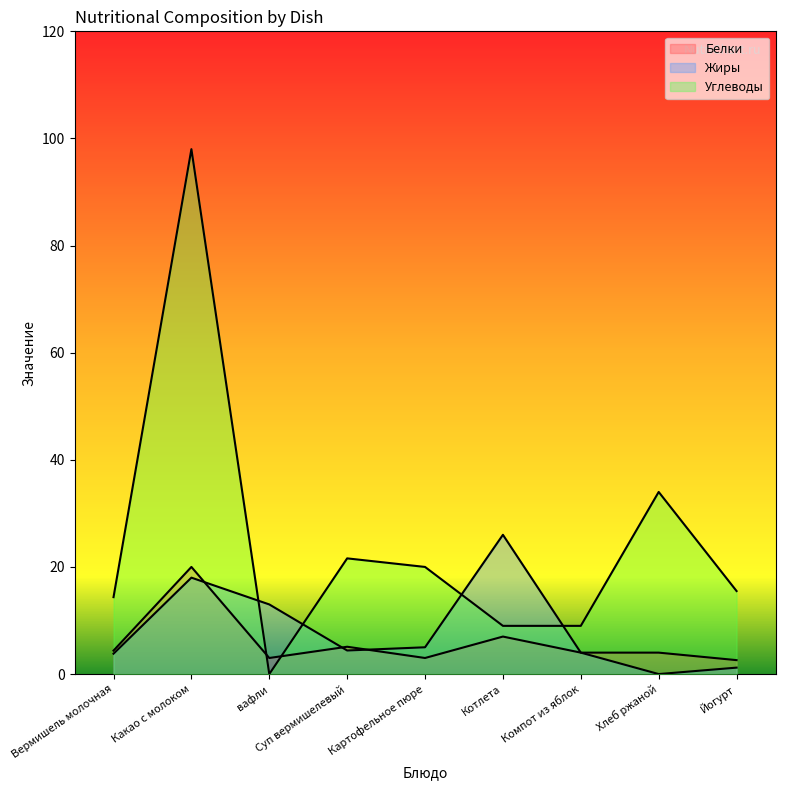

At how many categories does at least one series exceed 39?

1